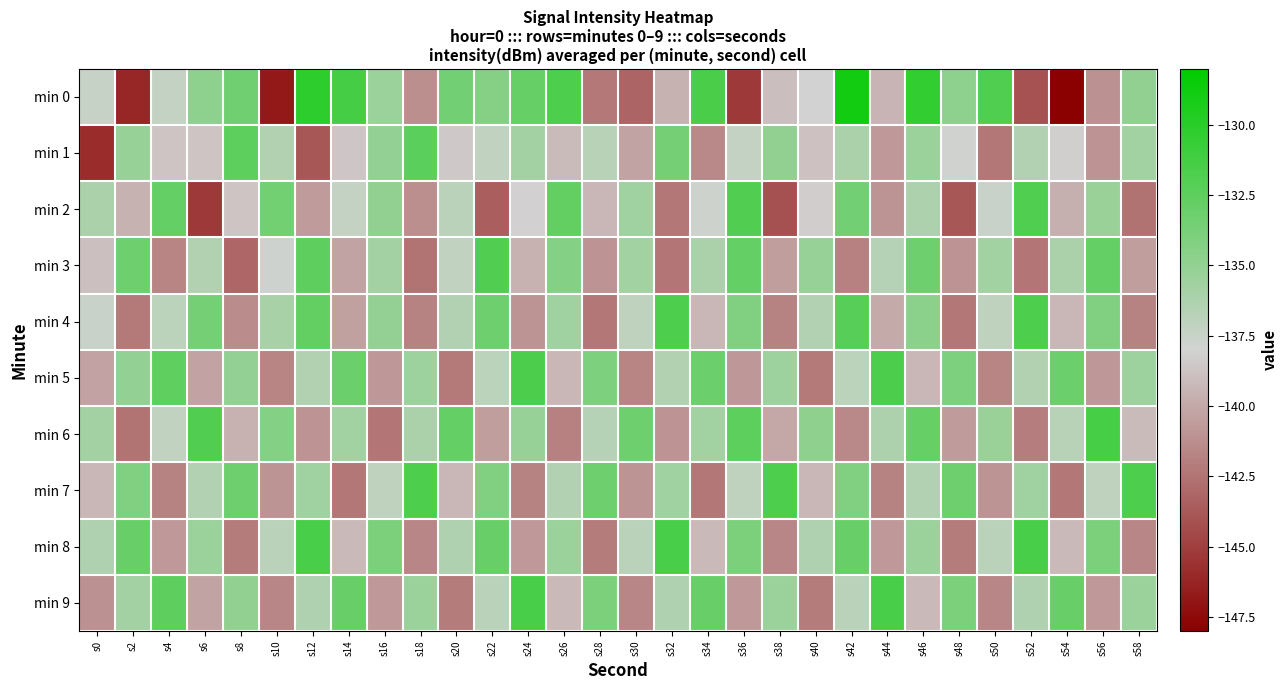

What is the spread (max minus min) of values at s42?

13.0